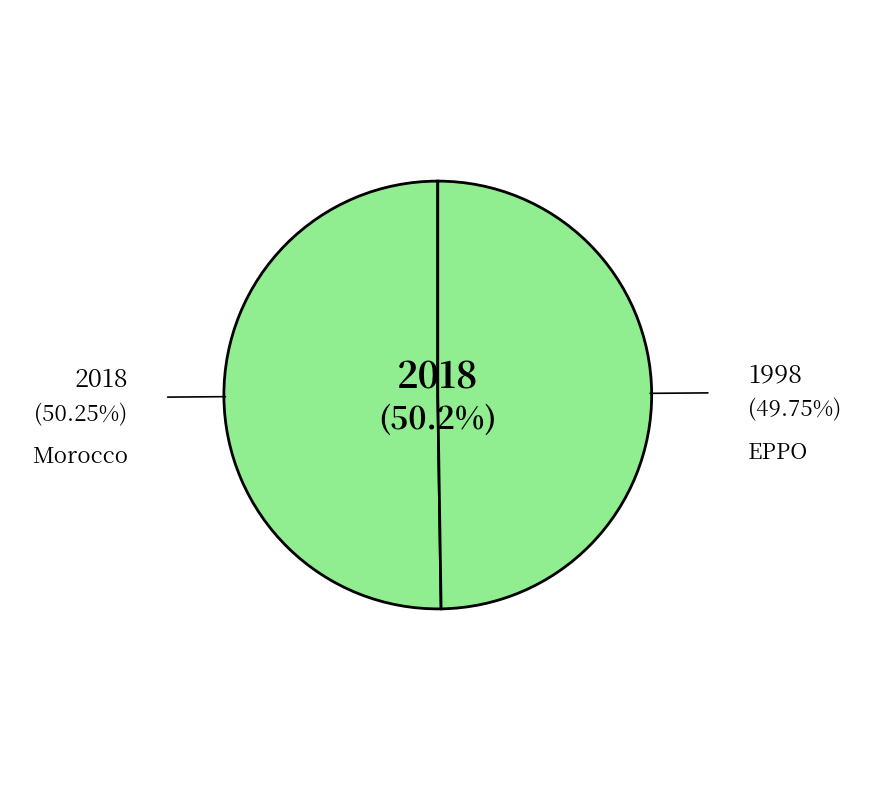

To the nearest percent, what percentage of the pie is EPPO?

50%